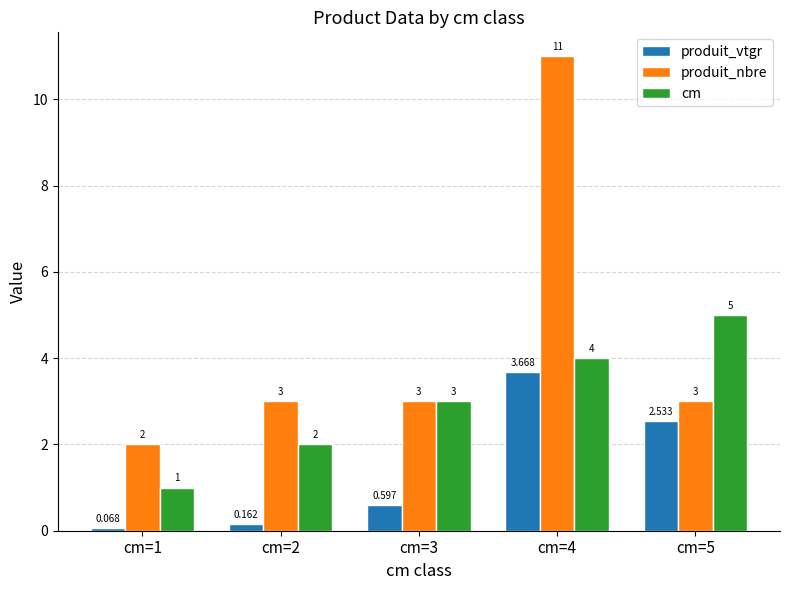

What is the highest value of the cm series?

5.0